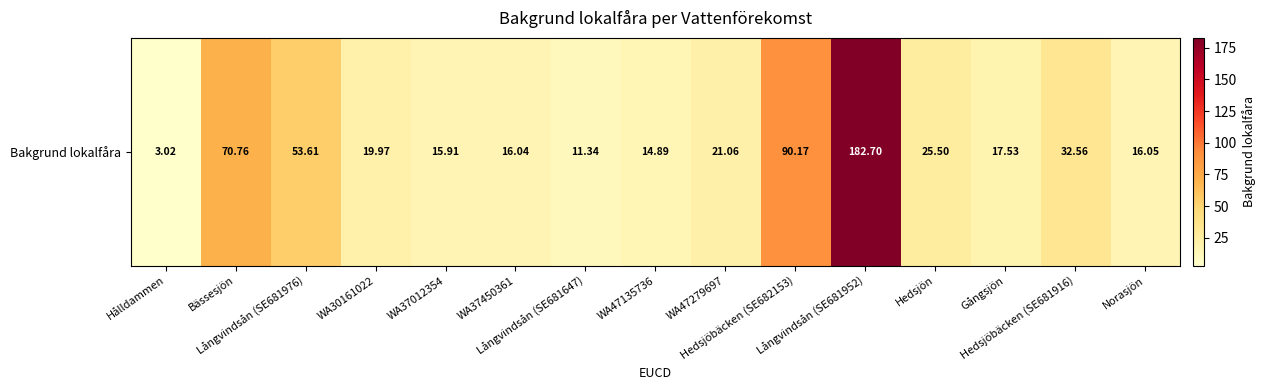

Read the value at Hedsjöbäcken (SE681916).

32.6